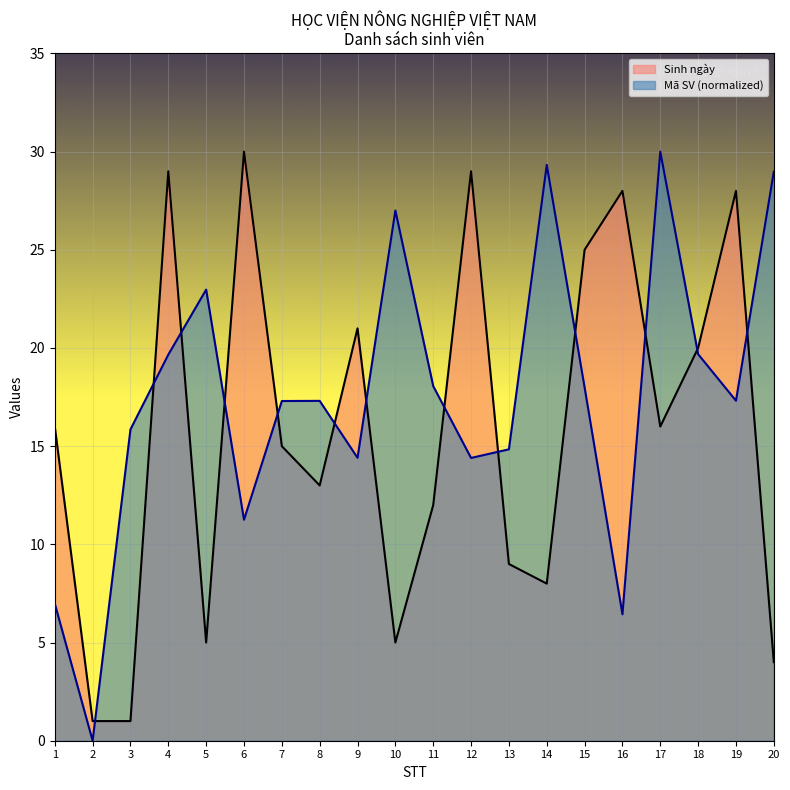

Where does the Mã SV series first go above 17?

4